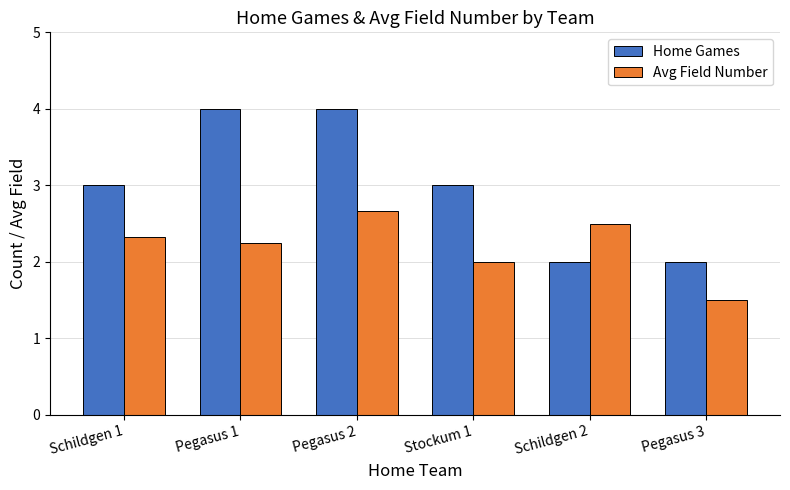

Rank the categories by Avg Field Number value from highest to lowest.

Pegasus 2, Schildgen 2, Schildgen 1, Pegasus 1, Stockum 1, Pegasus 3